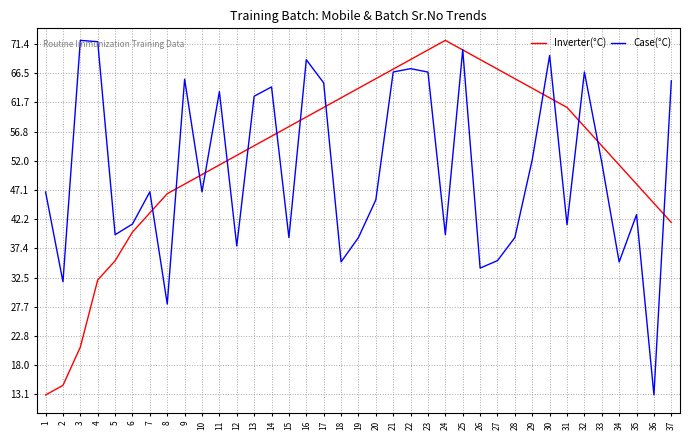

What is the difference between the maximum and minimum values in the Case(°C) series?

59.0